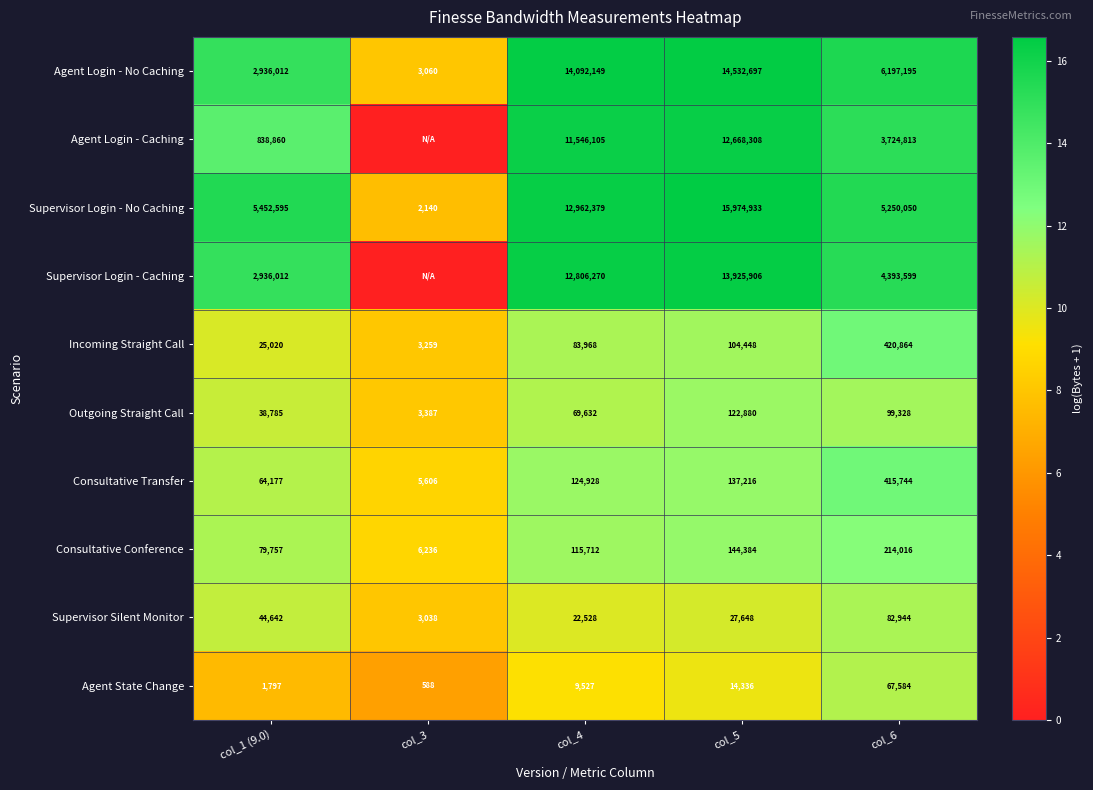

What is the difference between the Agent Login - Caching values at col_1 (9.0) and col_5?

11829448